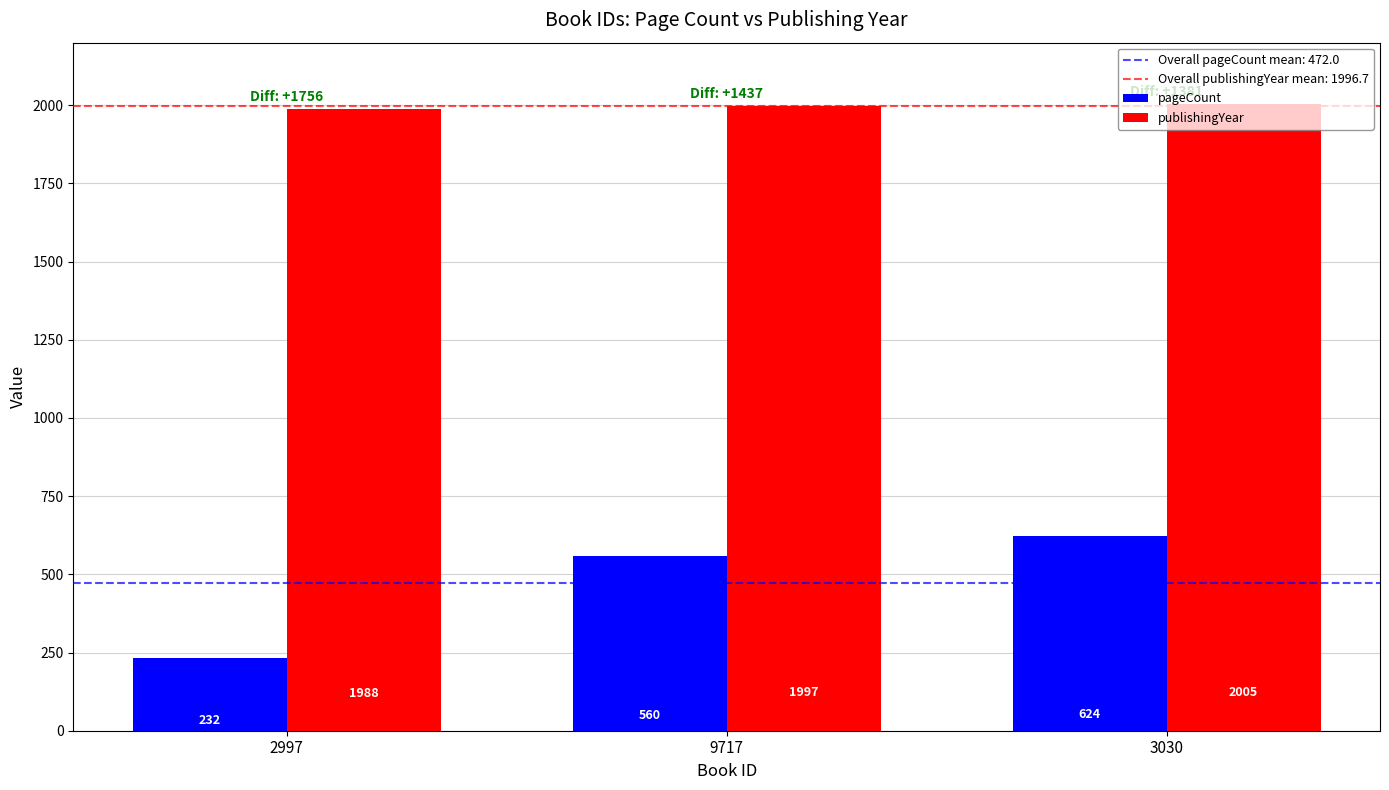

What is the minimum value for pageCount?

232